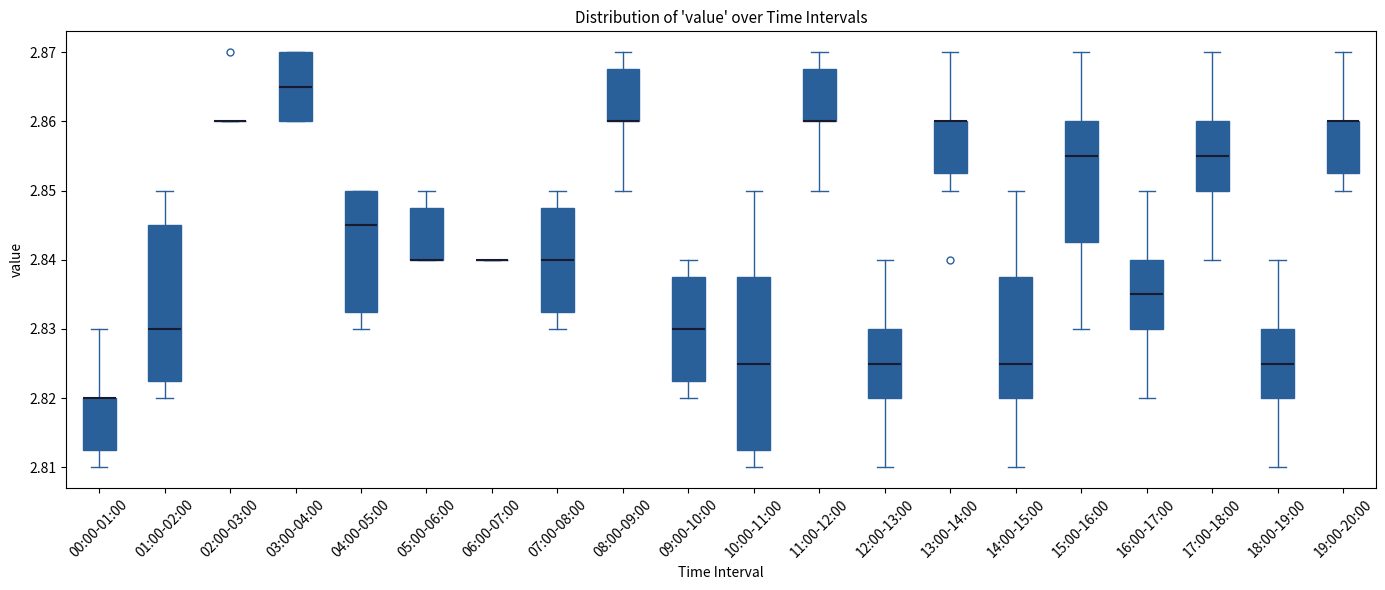

Which box is the tallest, from its lower edge to its upper edge?

10:00-11:00